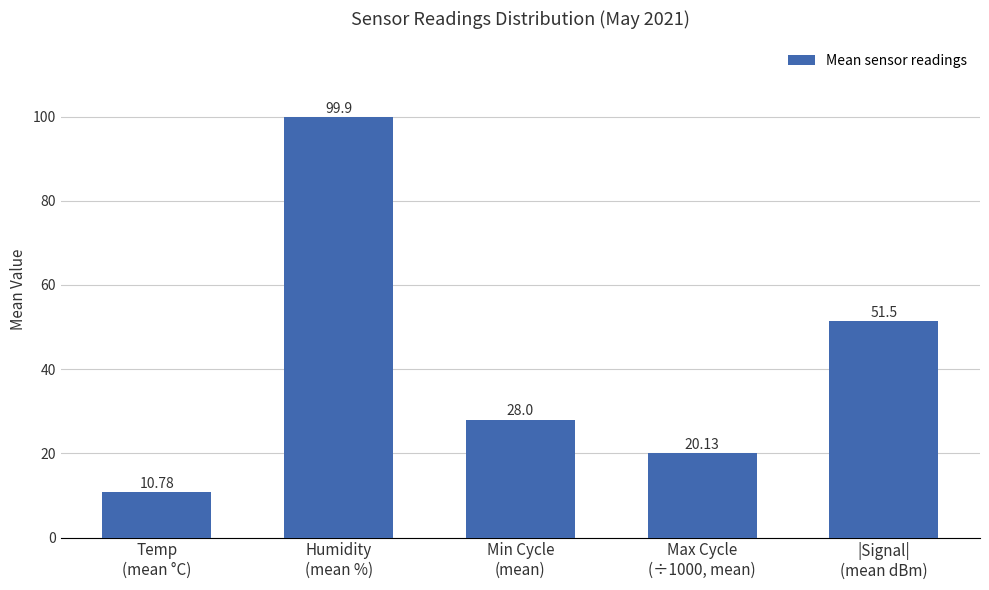

What is the label of the 2nd bar from the right?

Max Cycle
(÷1000, mean)